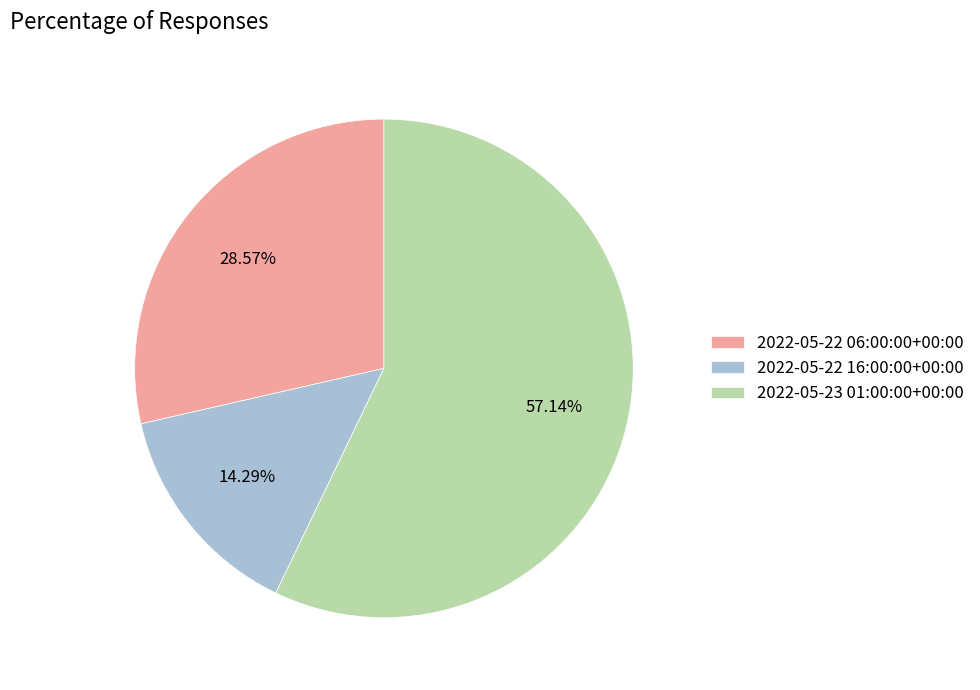

What percentage is the 2022-05-22 06:00:00+00:00 slice, to the nearest percent?

29%